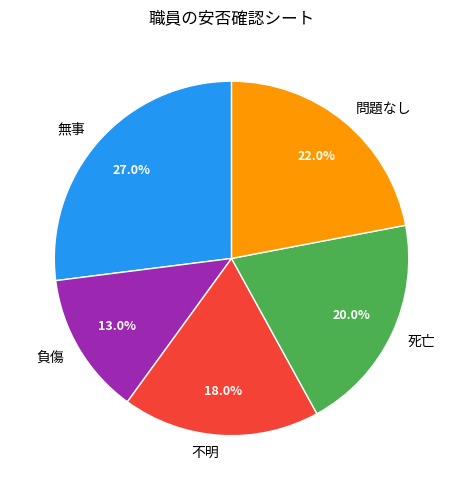

Do 負傷 and 死亡 together represent more than half of the pie?

No